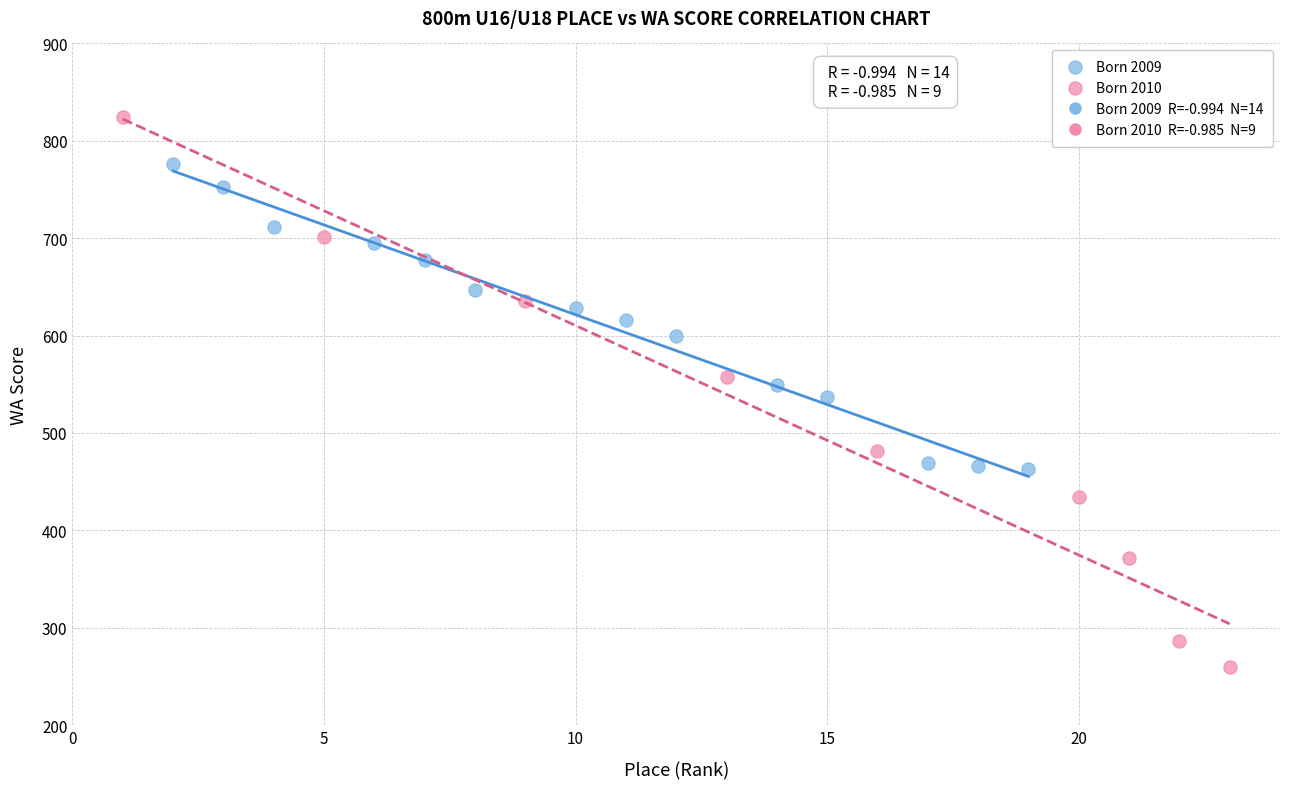

Which series has the widest spread of Y values?

Born 2010